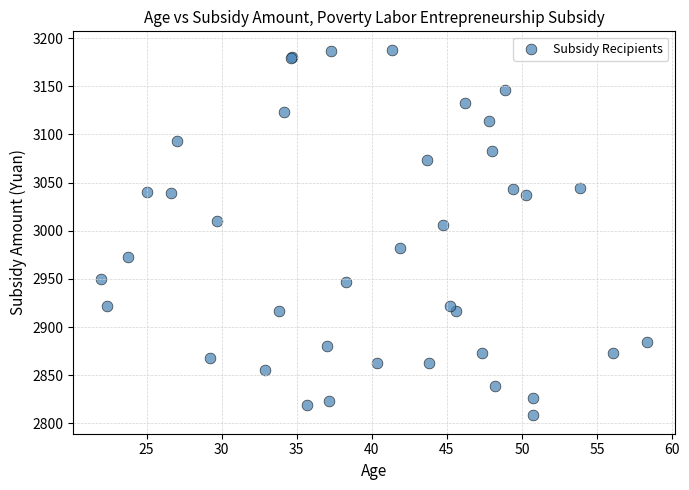

What Y value in the scatter plot is closest to 2998?

3005.7